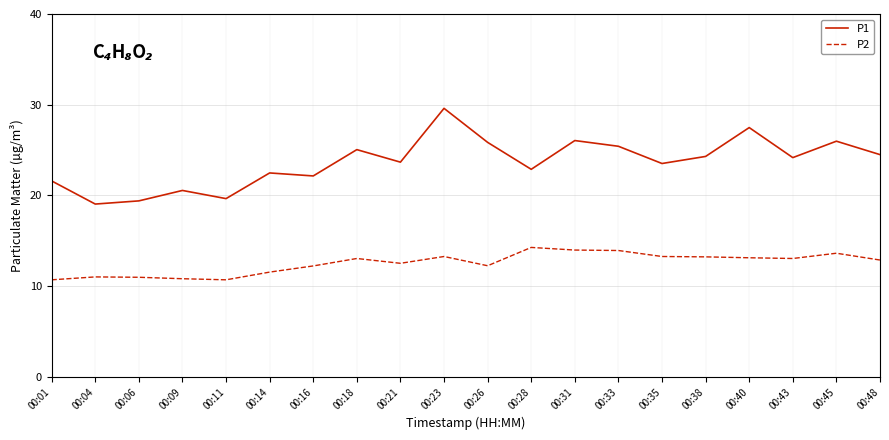

Rank the series by their maximum value, from lowest to highest.

P2, P1